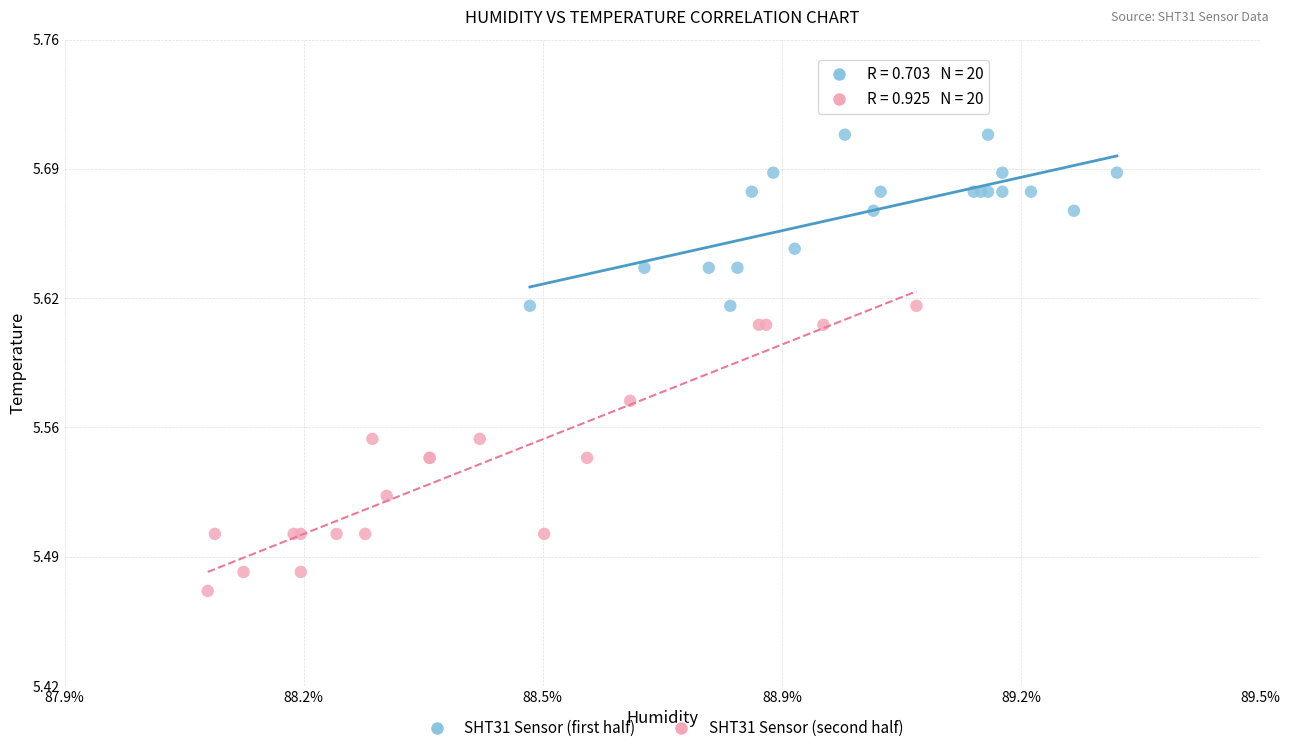

What are all the series names shown in the legend?

SHT31 Sensor (first half), SHT31 Sensor (second half)